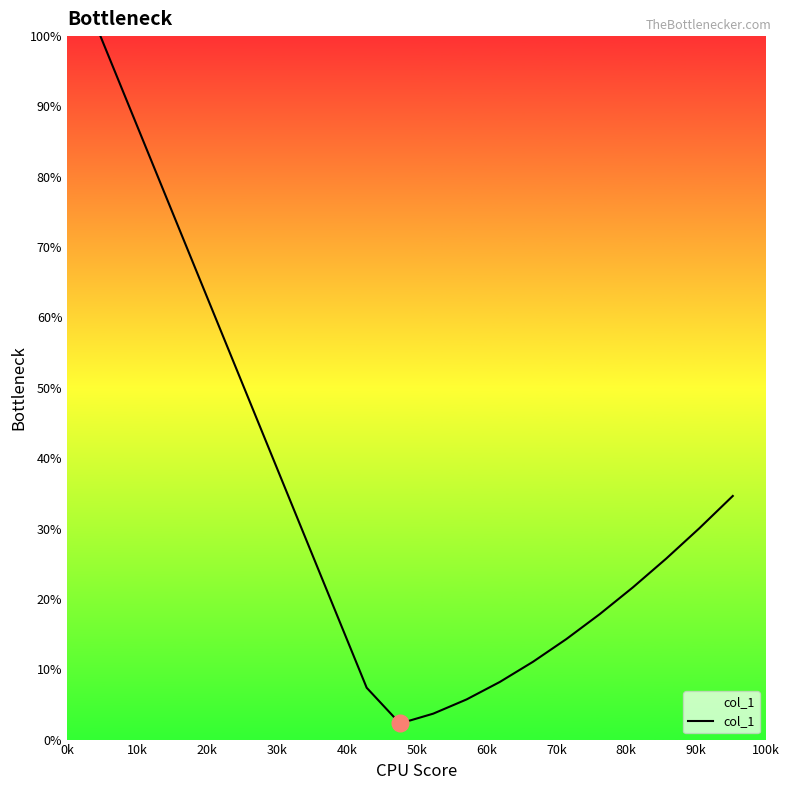

What is the minimum value shown in the chart?

2.3